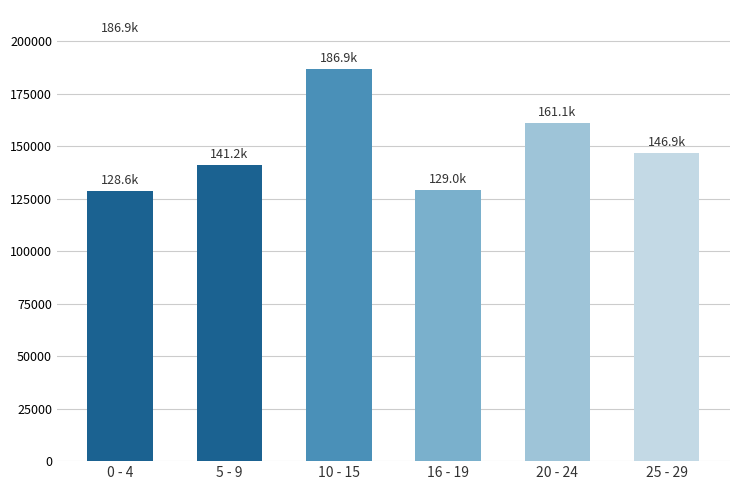

What is the maximum value shown in the chart?

186891